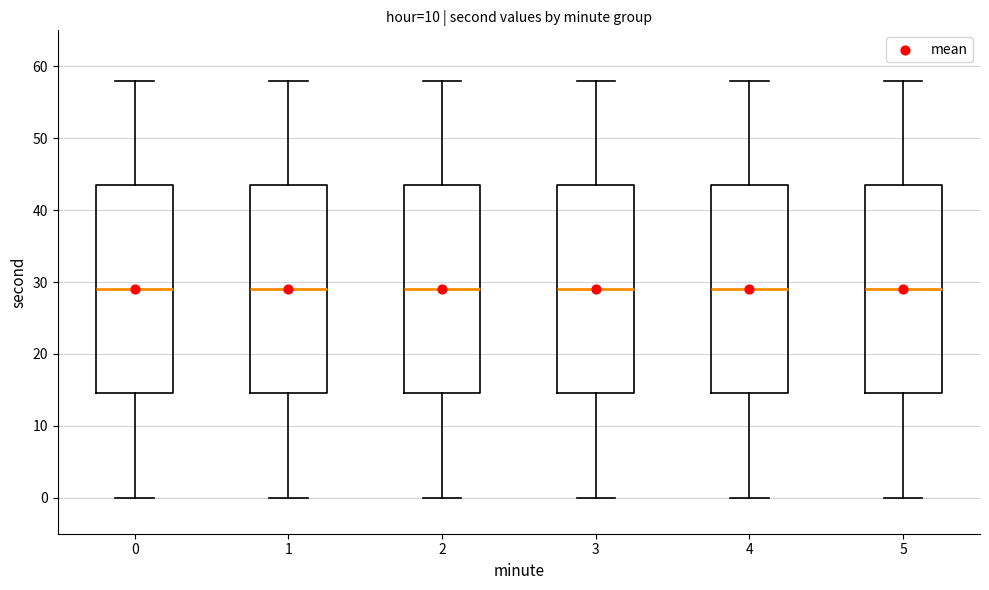

Reading left to right, read every box against the y-axis: the position of its median line, the range the box covers, and the ends of its whiskers. The values are not printed on the chart, so give them approximately, as read against the axis.

0: median 29, box 15 to 44, whiskers 0 to 58
1: median 29, box 15 to 44, whiskers 0 to 58
2: median 29, box 15 to 44, whiskers 0 to 58
3: median 29, box 15 to 44, whiskers 0 to 58
4: median 29, box 15 to 44, whiskers 0 to 58
5: median 29, box 15 to 44, whiskers 0 to 58